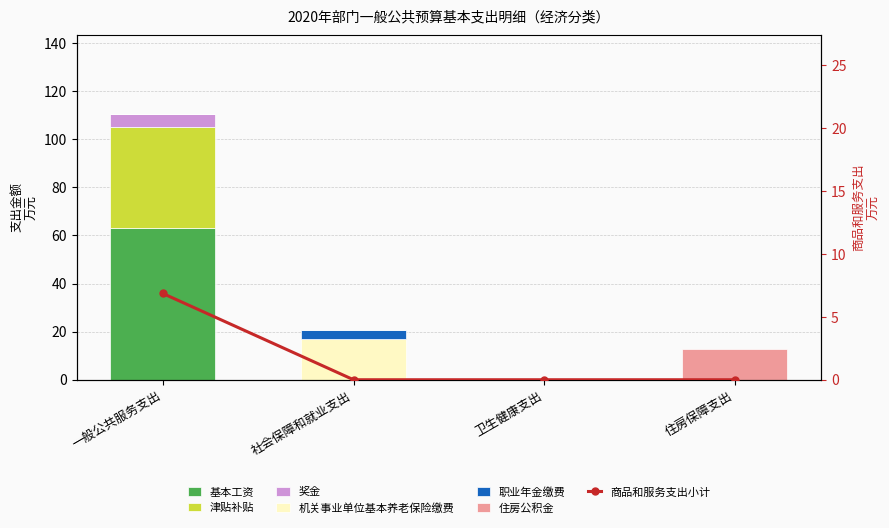

At which label does 津贴补贴 reach its peak?

一般公共服务支出